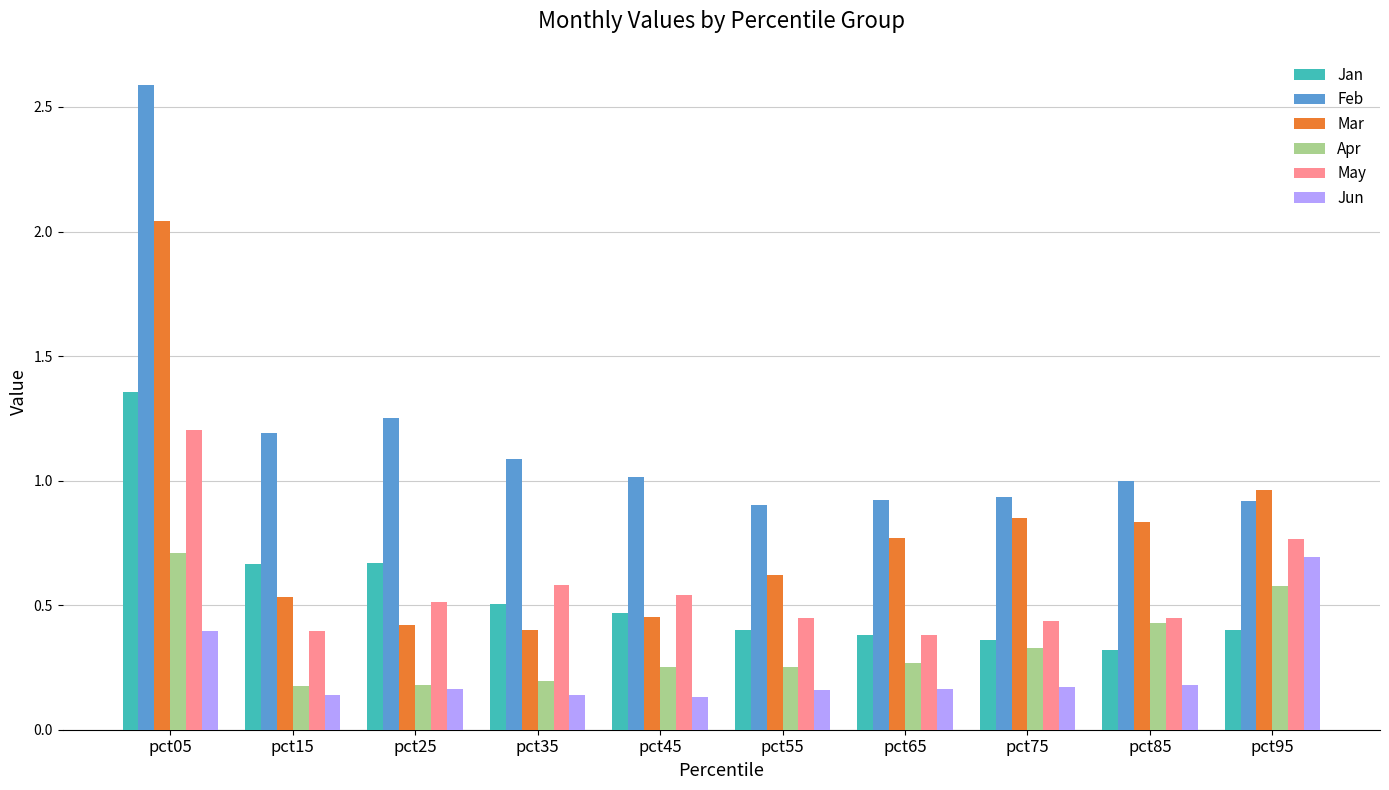

The value of Apr at pct35 is 0.3. True or false?

False